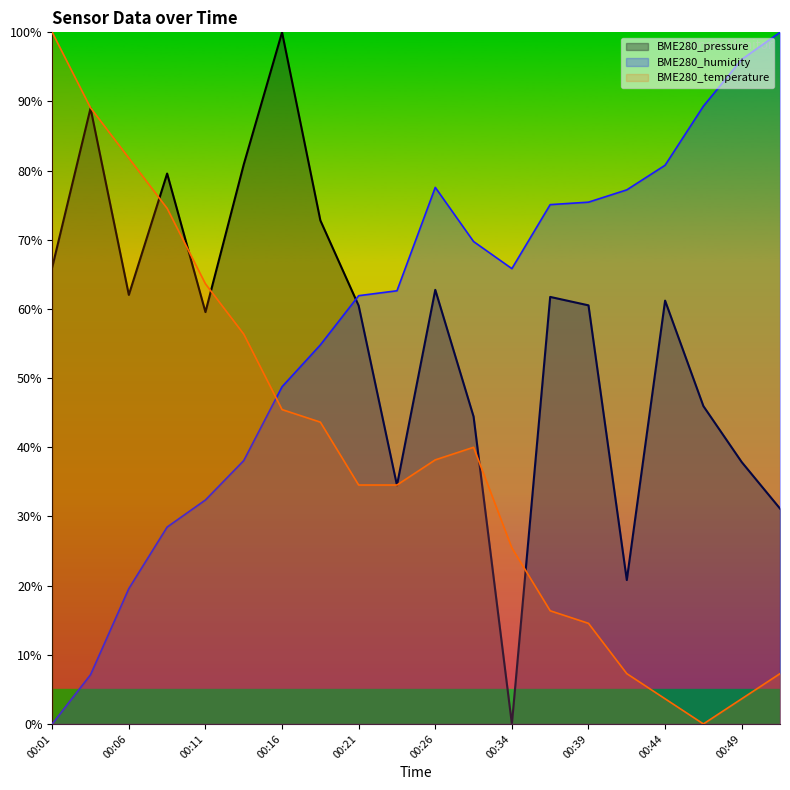

True or false: BME280_humidity and BME280_pressure cross at least once.

True